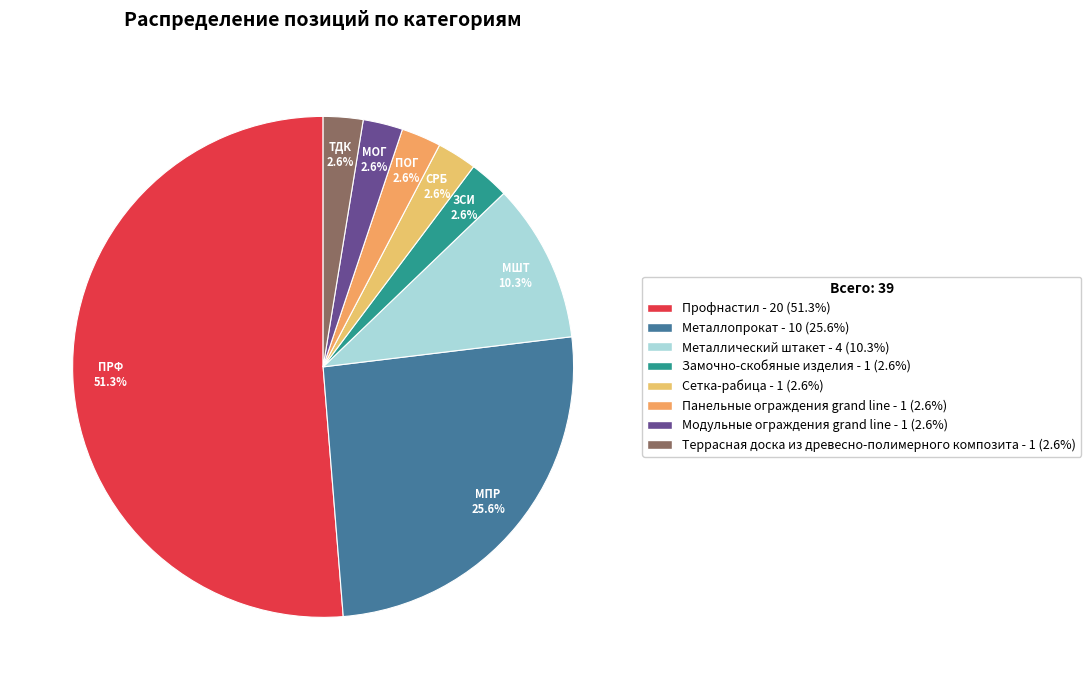

What is the change in value from Профнастил to Панельные ограждения grand line?

-19